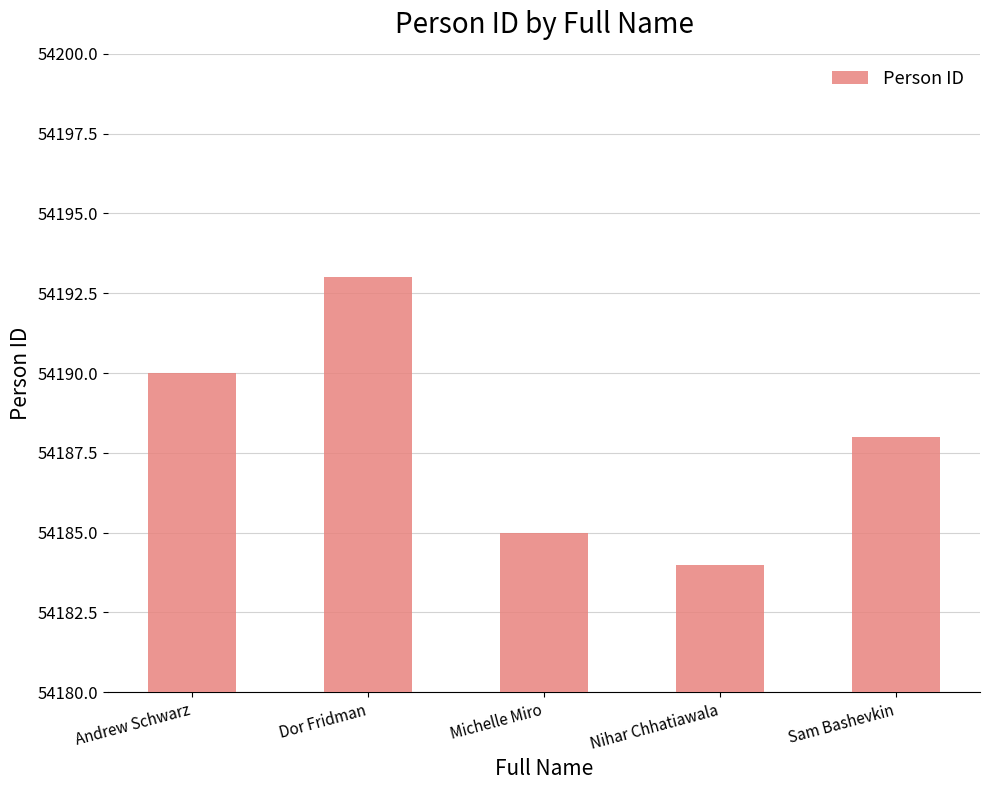

List the labels in order of value, largest first.

Dor Fridman, Andrew Schwarz, Sam Bashevkin, Michelle Miro, Nihar Chhatiawala